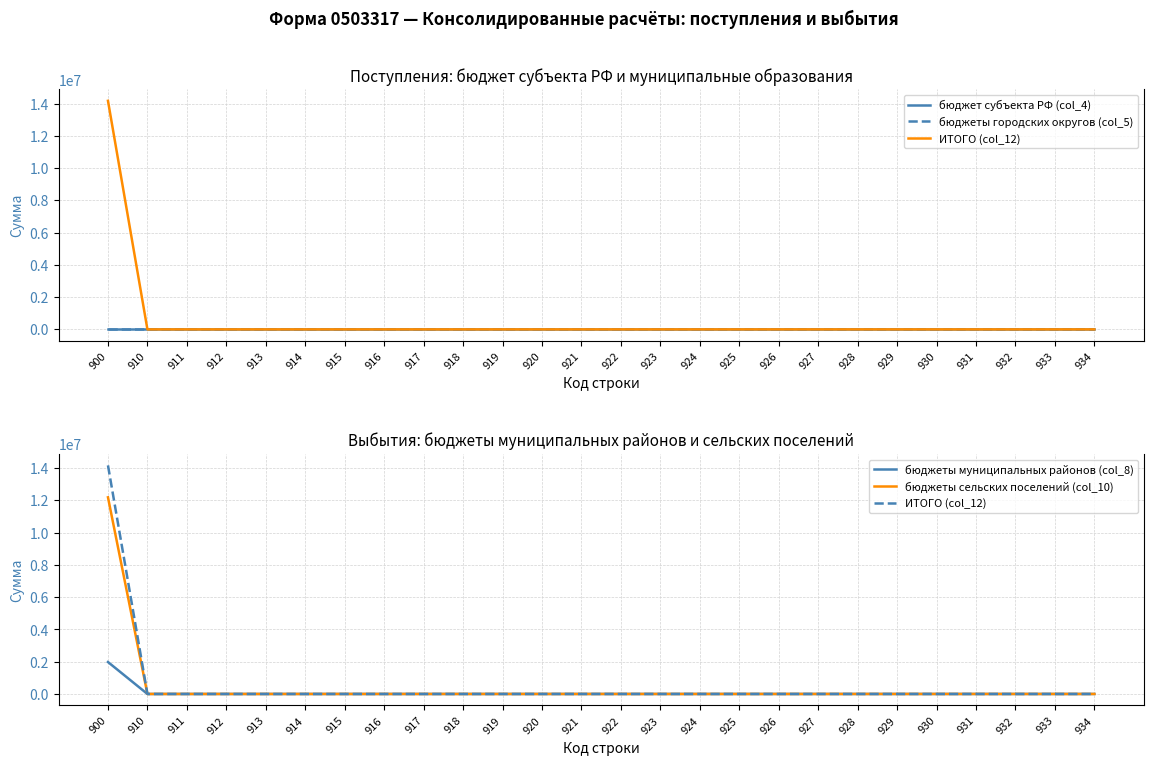

Rank the series at 927 from lowest to highest value.

бюджет субъекта РФ (col_4), бюджеты городских округов (col_5), ИТОГО (col_12), бюджеты муниципальных районов (col_8), бюджеты сельских поселений (col_10)